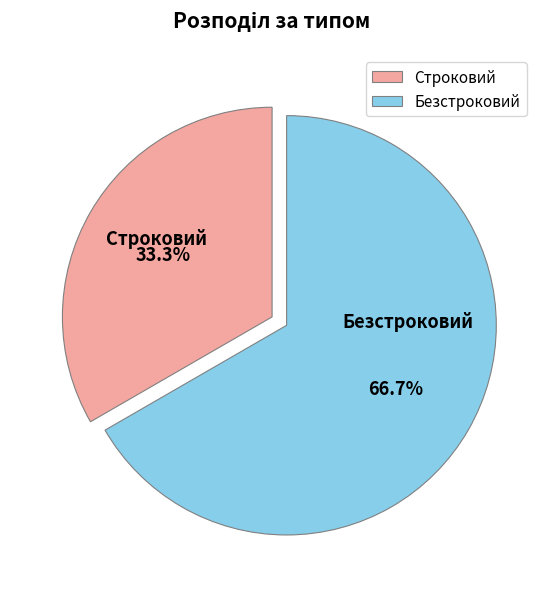

What percentage is NOT represented by Строковий?

66.7%